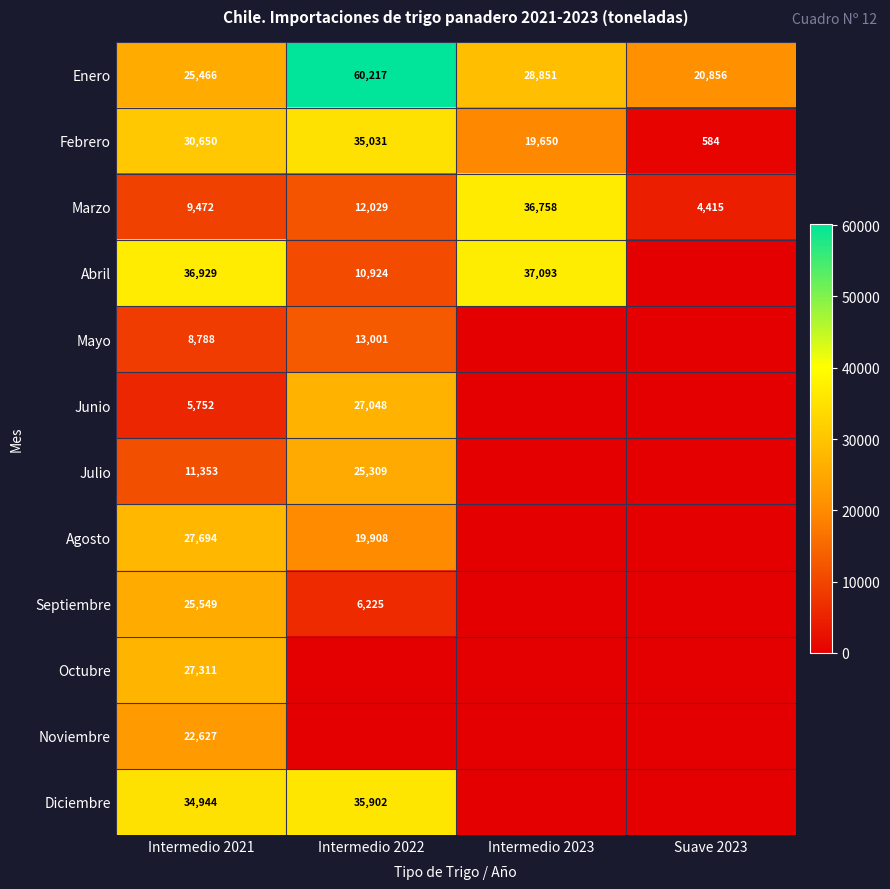

What is the sum of all Enero values?

135390